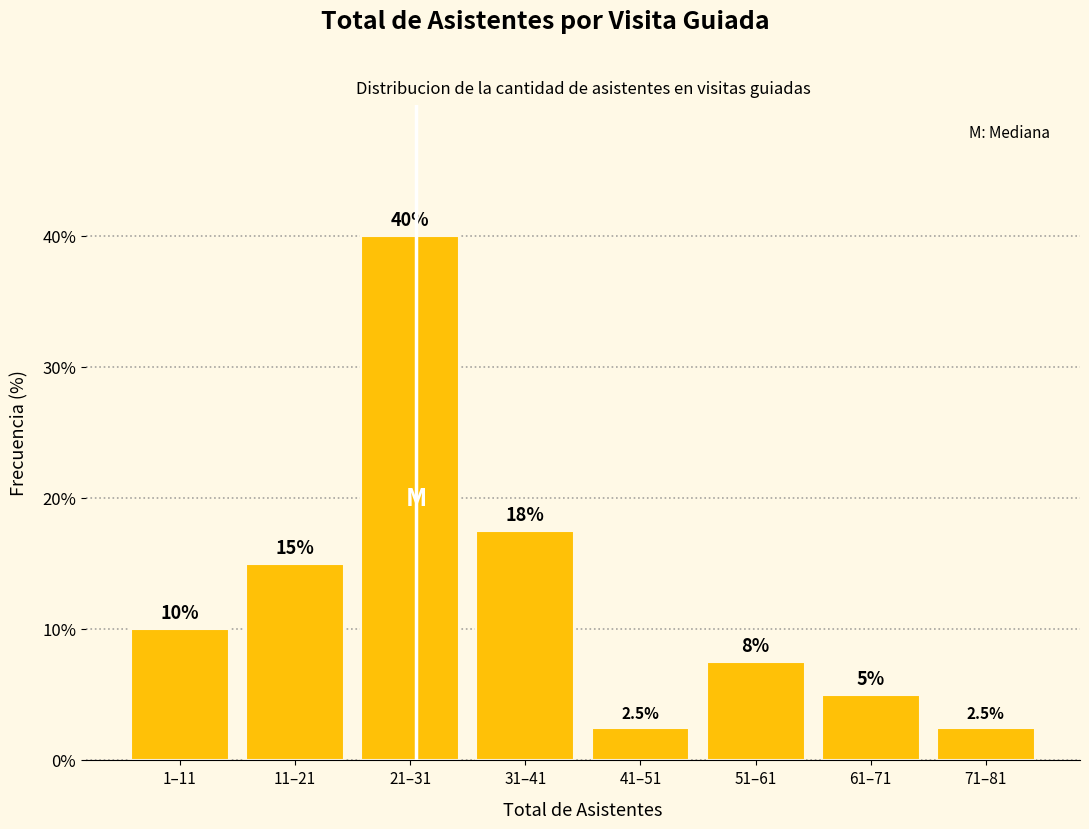

Reading left to right, what are all the values shown in this chart?

10.0	15.0	40.0	17.5	2.5	7.5	5.0	2.5